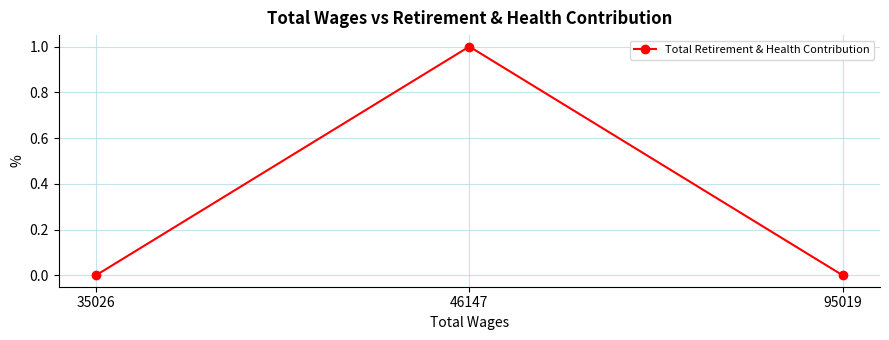

What is the value of the 2nd point from the left?

1